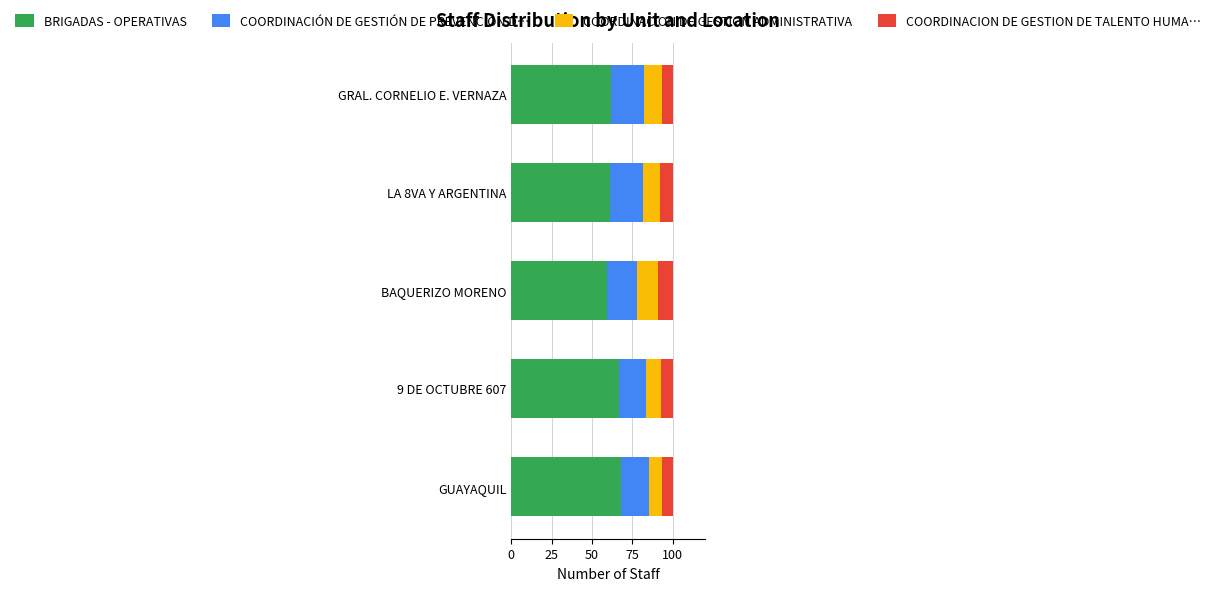

Read the BRIGADAS - OPERATIVAS value at GRAL. CORNELIO E. VERNAZA.

61.6